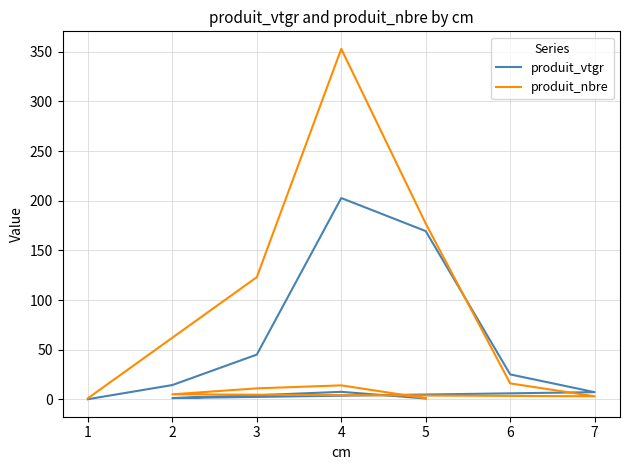

Count the number of data series in this chart.

2